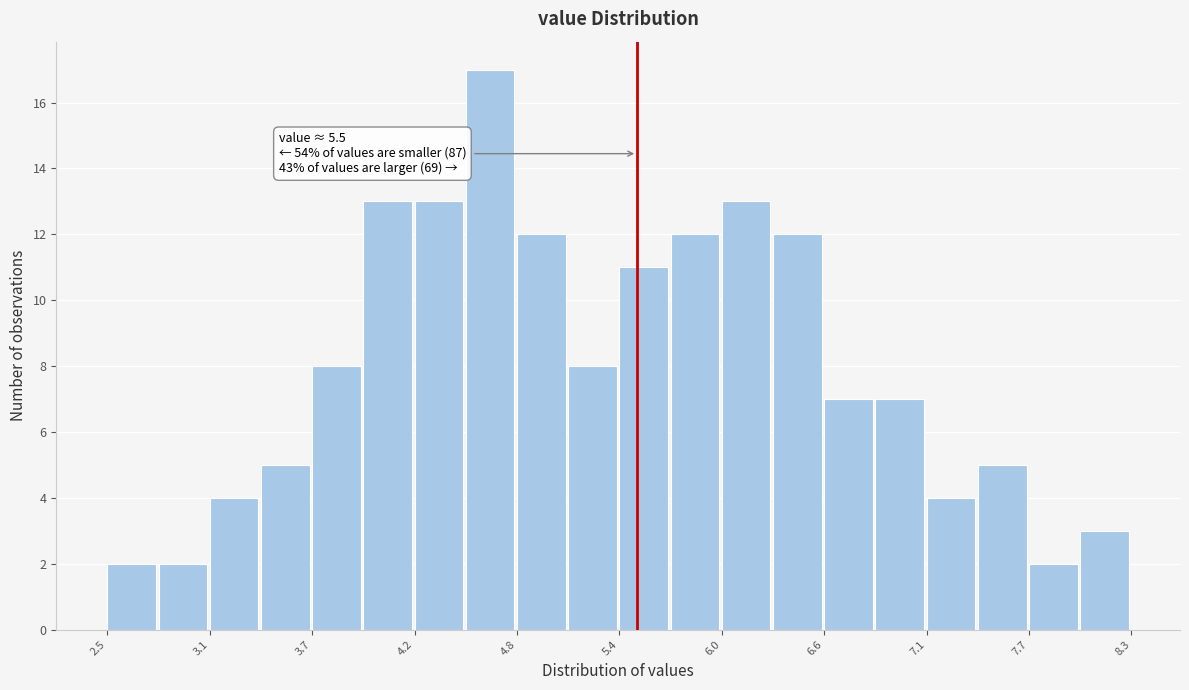

Around what value on the x-axis is the tallest bar? Give the approximate position of its centre, as read against the axis.

4.7